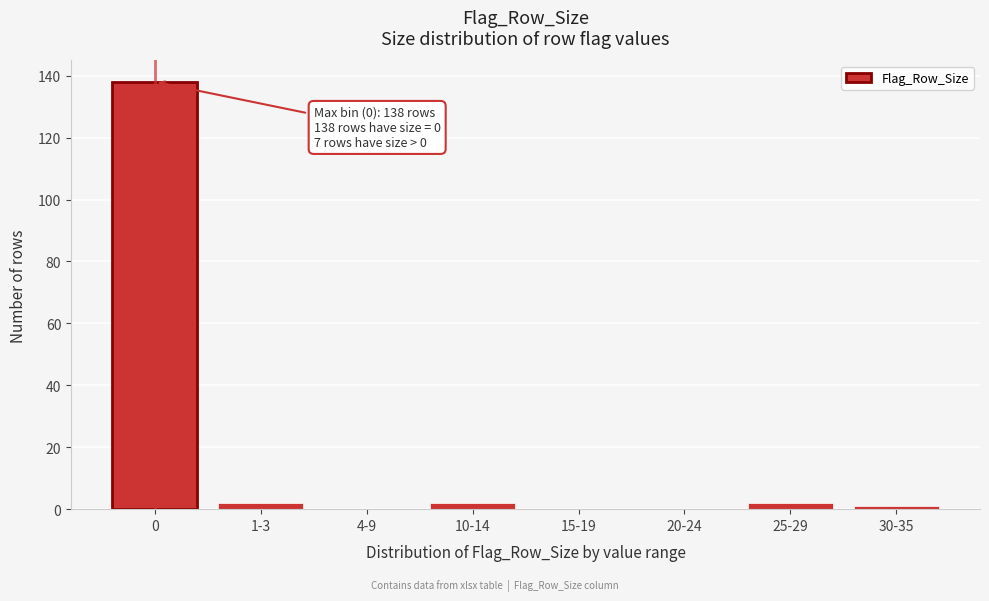

Reading left to right, what are all the values shown in this chart?

0=138	1-3=2	4-9=0	10-14=2	15-19=0	20-24=0	25-29=2	30-35=1